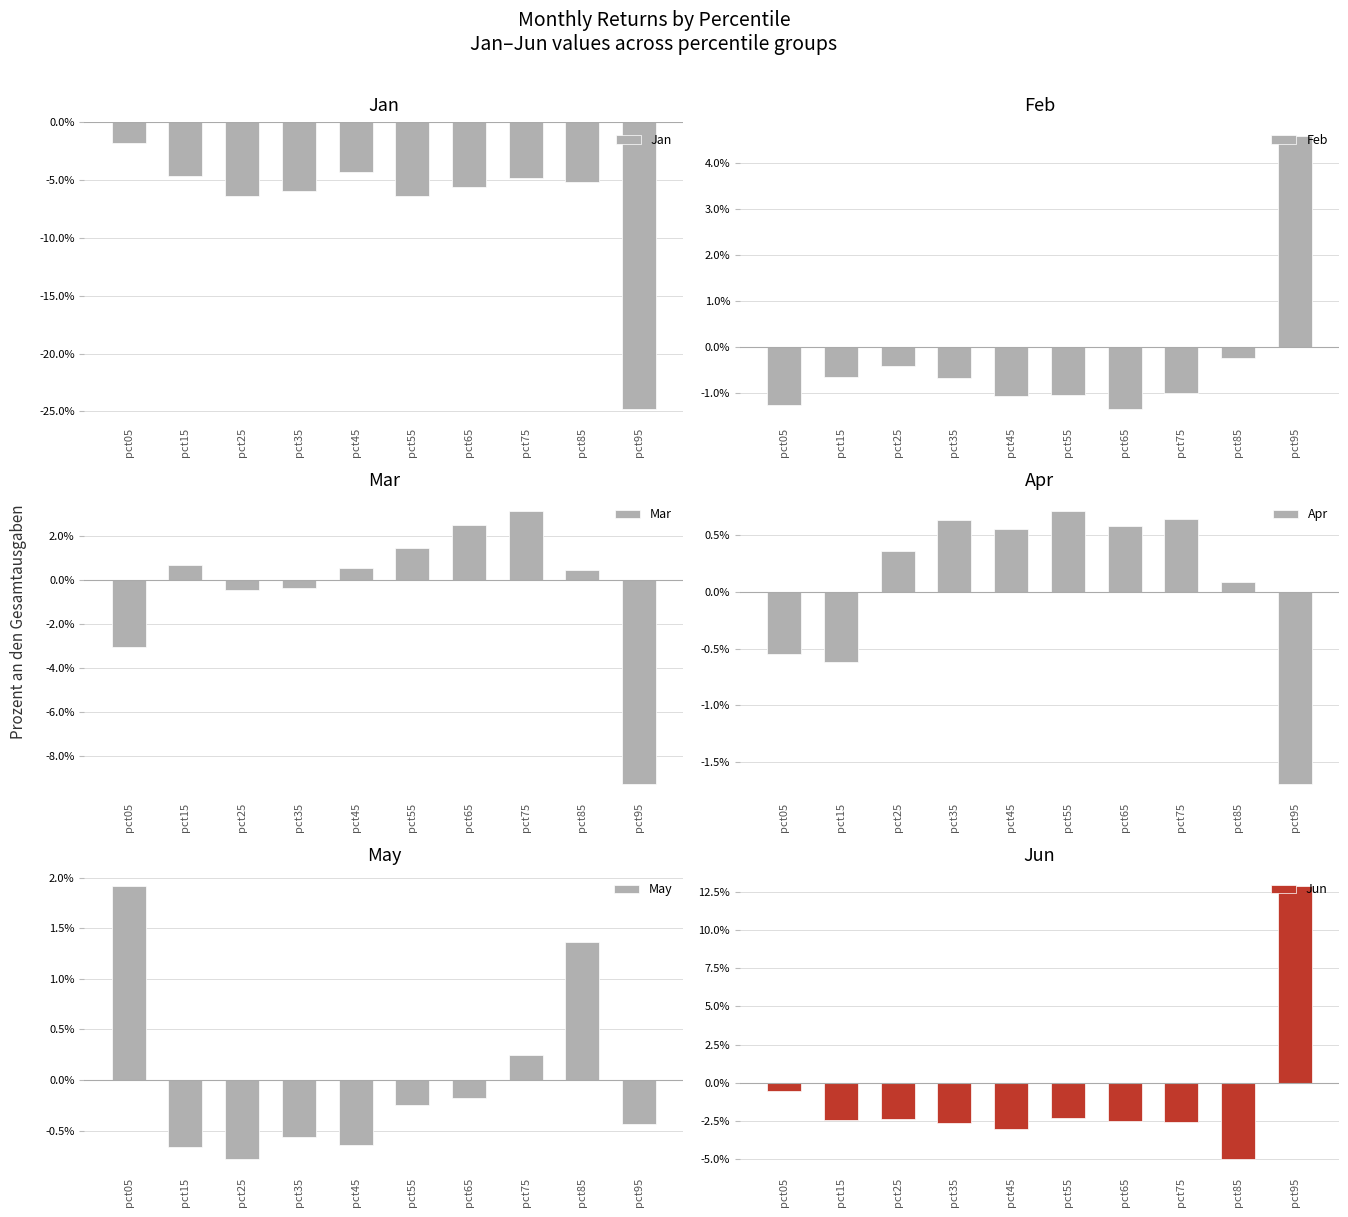

True or false: Apr has a value of 0.0 at pct65.

False